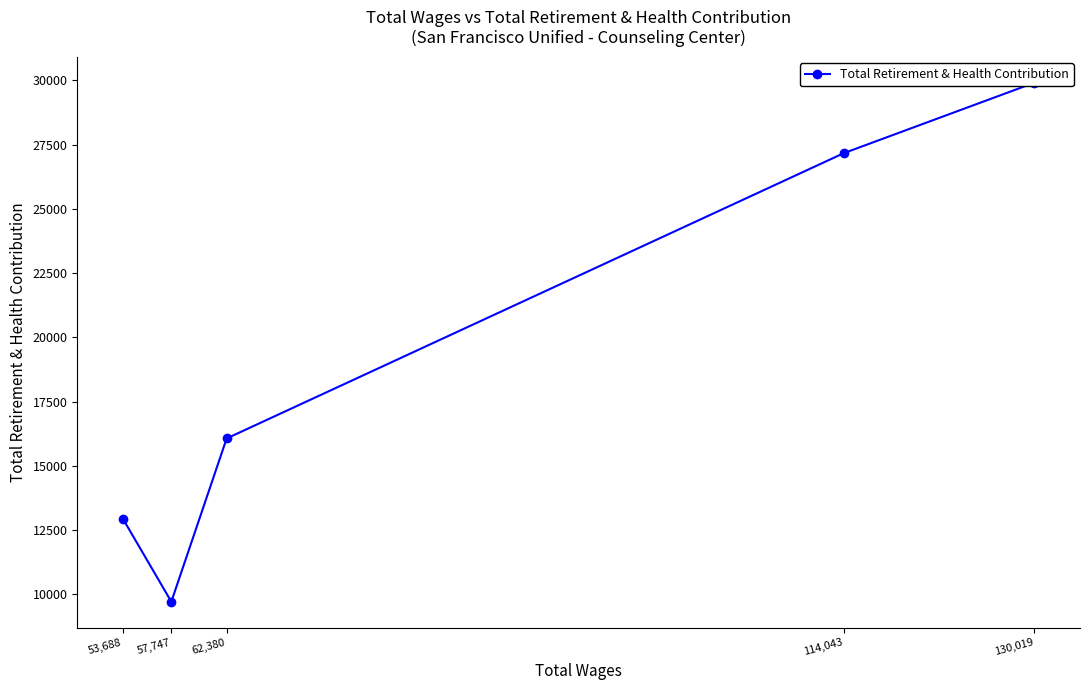

How many series are shown in this chart?

1